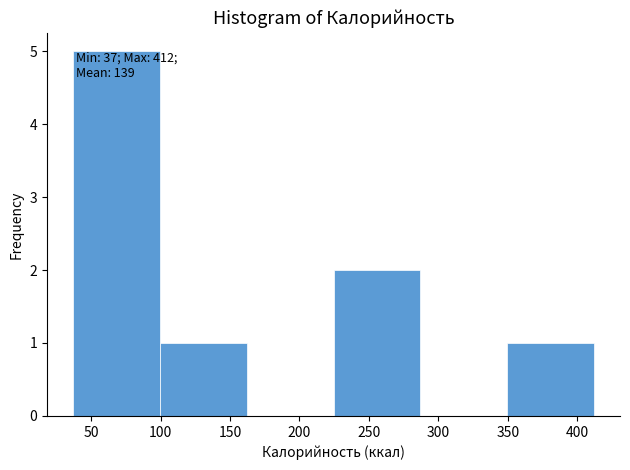

Over which range of the x-axis is the bar tallest?

37.0 to 99.5